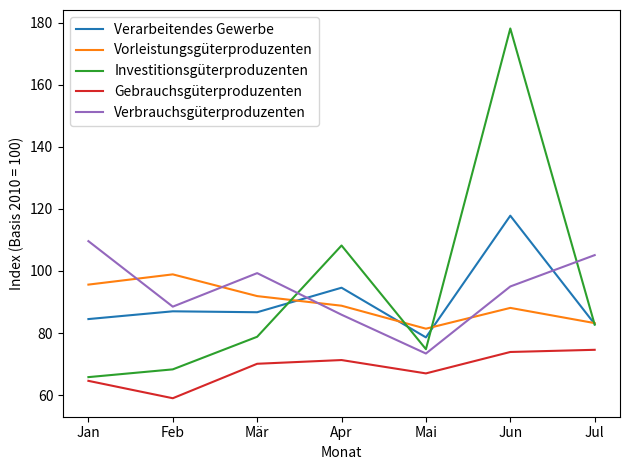

In Gebrauchsgüterproduzenten, how many points are lower than both neighbors (excluding endpoints)?

2